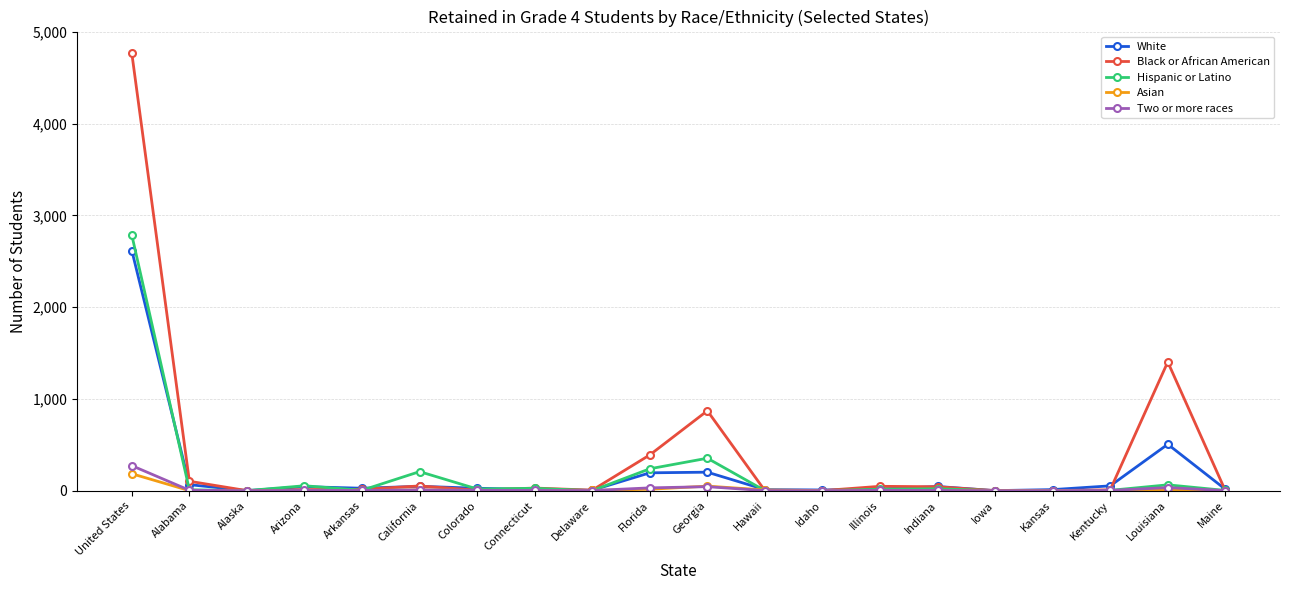

Which series has the widest spread of values?

Black or African American